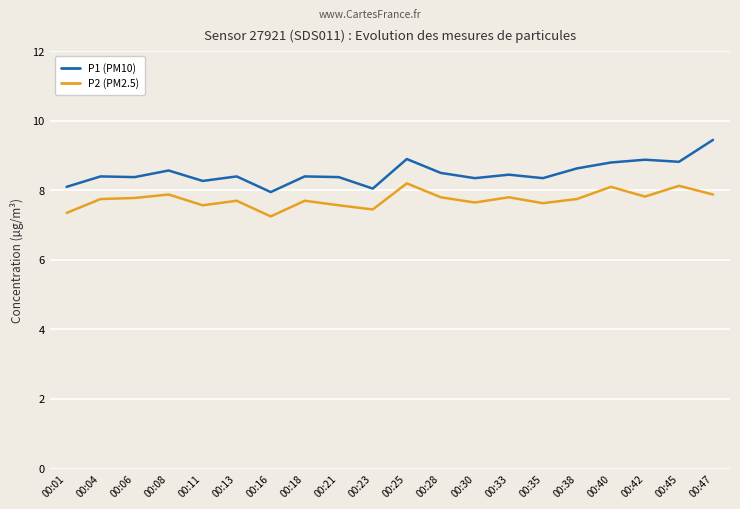

True or false: P2 (PM2.5) has more than 1 interior local peaks.

True